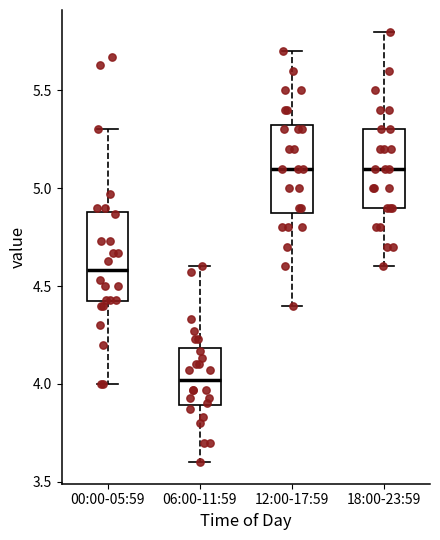

Where does the median line of the box for 18:00-23:59 sit on the y-axis? The values are not printed on the chart, so give them approximately, as read against the axis.

5.10